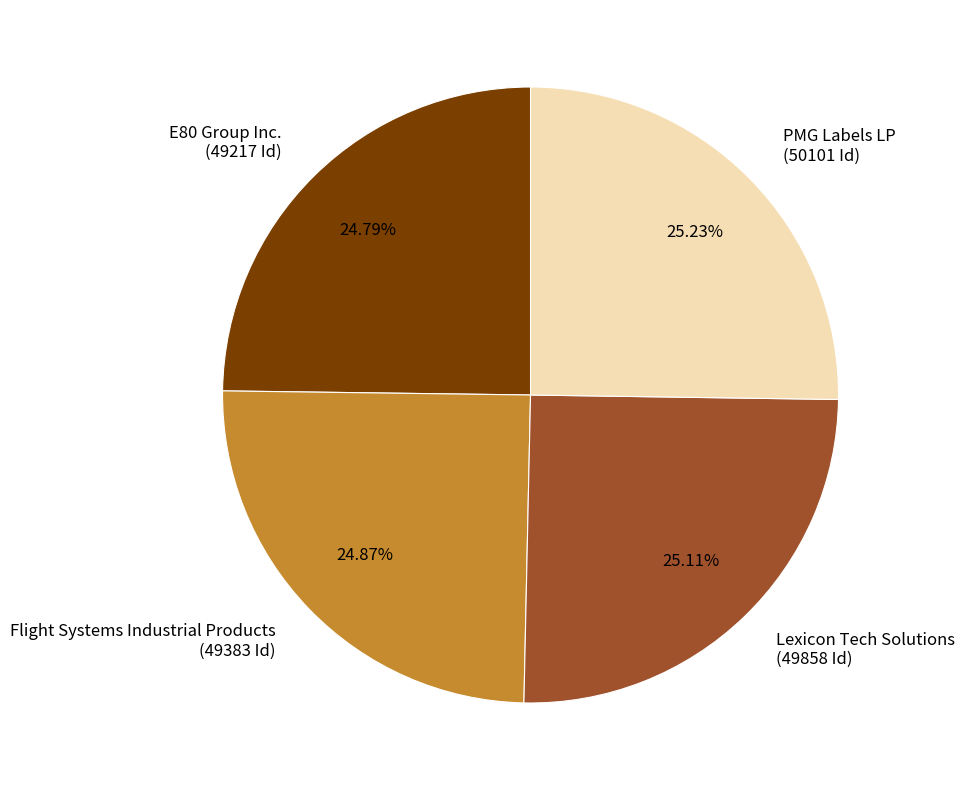

To the nearest percent, what portion does PMG Labels LP represent?

25%